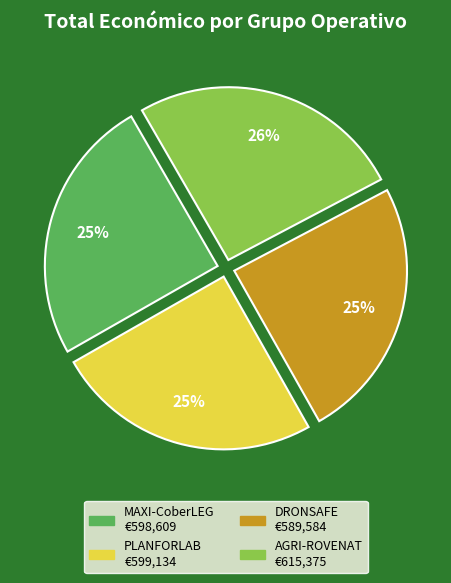

What is the ratio of the value at DRONSAFE to the value at PLANFORLAB?

1.0